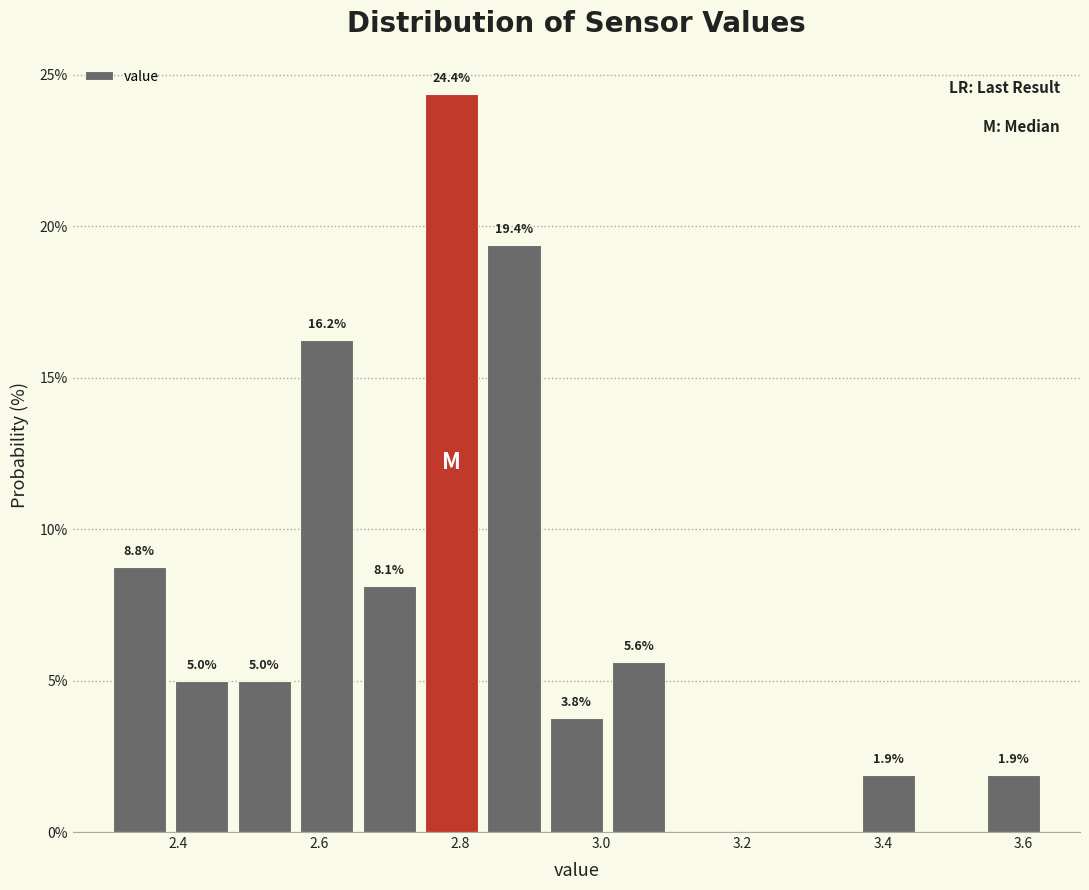

Which range on the x-axis has the tallest bar?

2.74 to 2.84